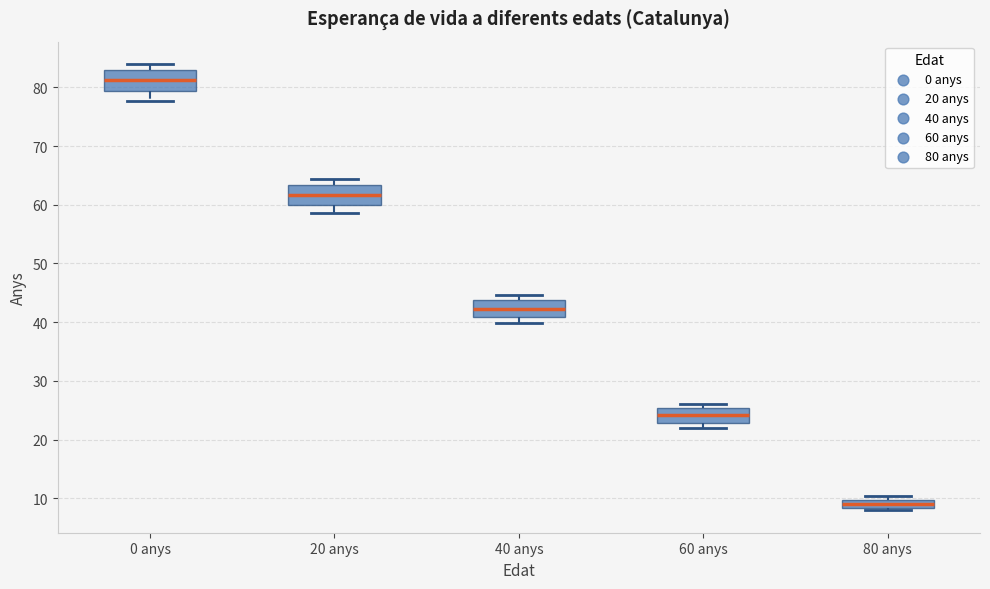

Where is the upper edge of the box for 40 anys on the y-axis? The values are not printed on the chart, so give them approximately, as read against the axis.

44